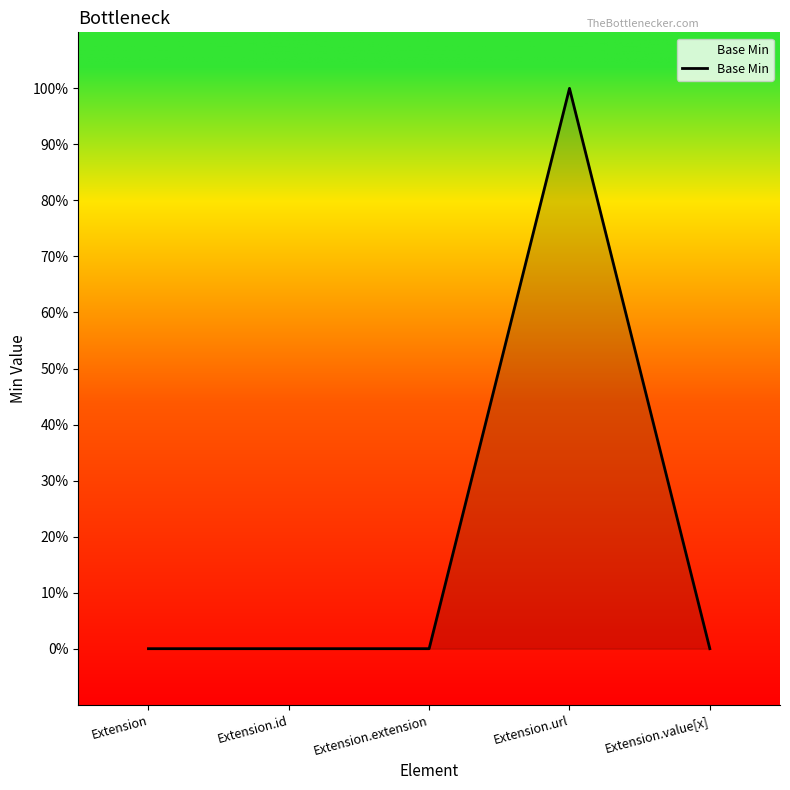

List the labels in order of value, smallest first.

Extension, Extension.id, Extension.extension, Extension.value[x], Extension.url